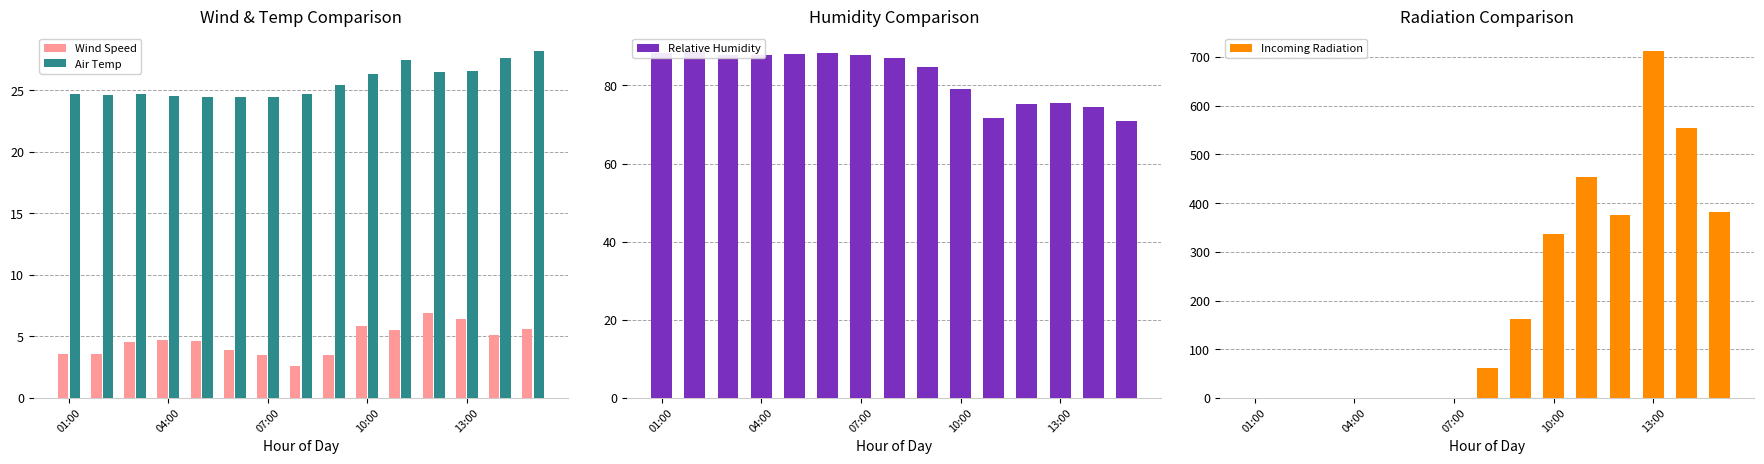

What is the sum of all Wind Speed values?

69.9